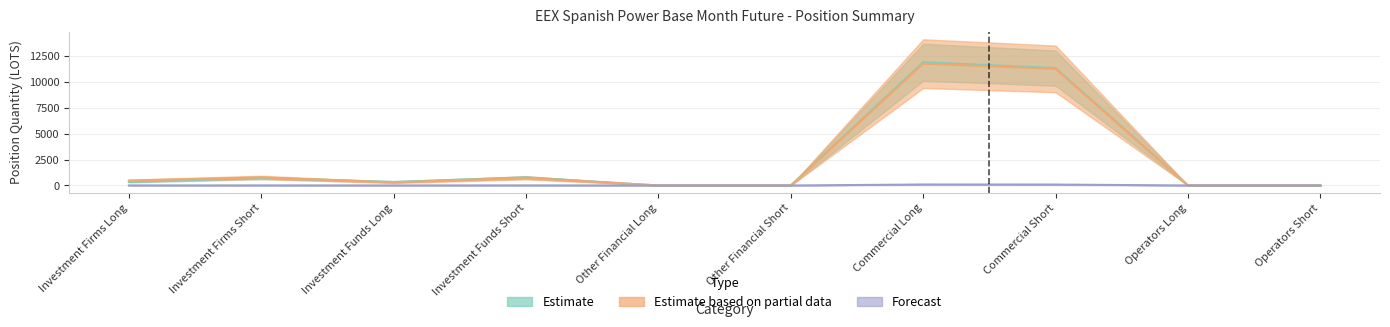

What is the label of the 3rd point from the right?

Commercial Short